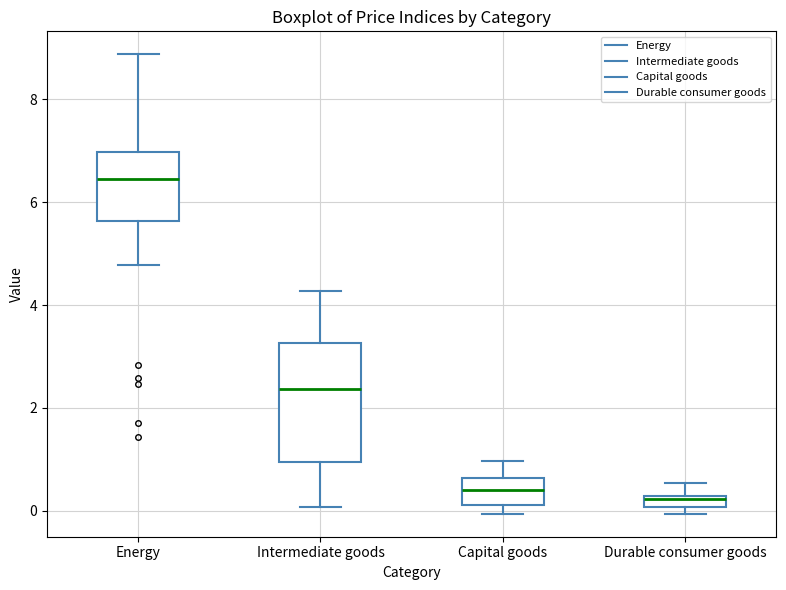

Which box has the highest median line?

Energy